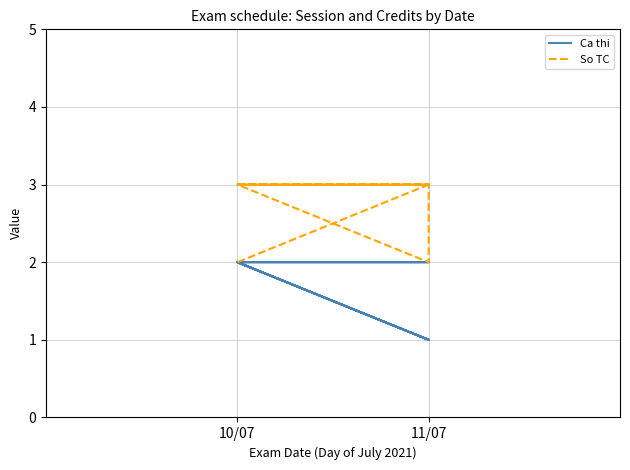

Reading left to right, list all the values displayed in this chart.

Ca thi: 2	1	1	1	1	2	2	2	2	2	2	2	2	1	2
So TC: 3	3	3	2	2	3	3	3	3	3	3	3	3	3	2